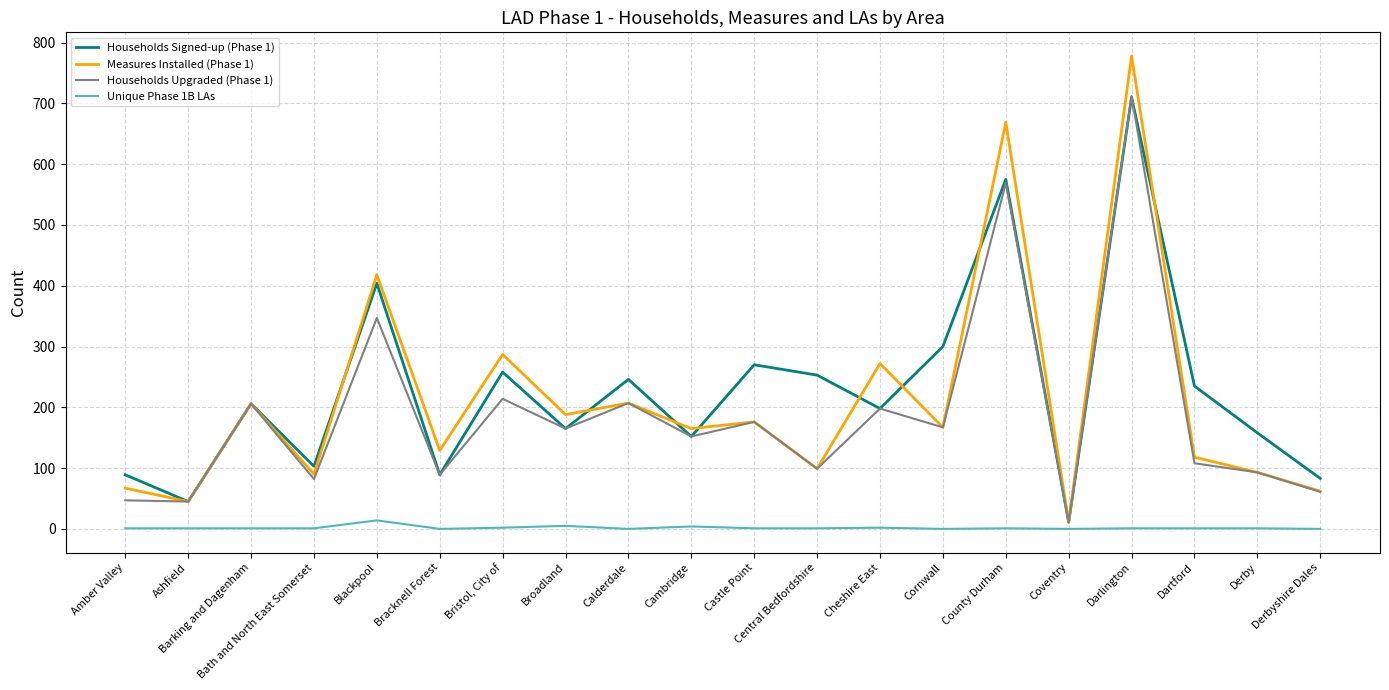

True or false: Households Upgraded (Phase 1) and Unique Phase 1B LAs cross at least once.

False